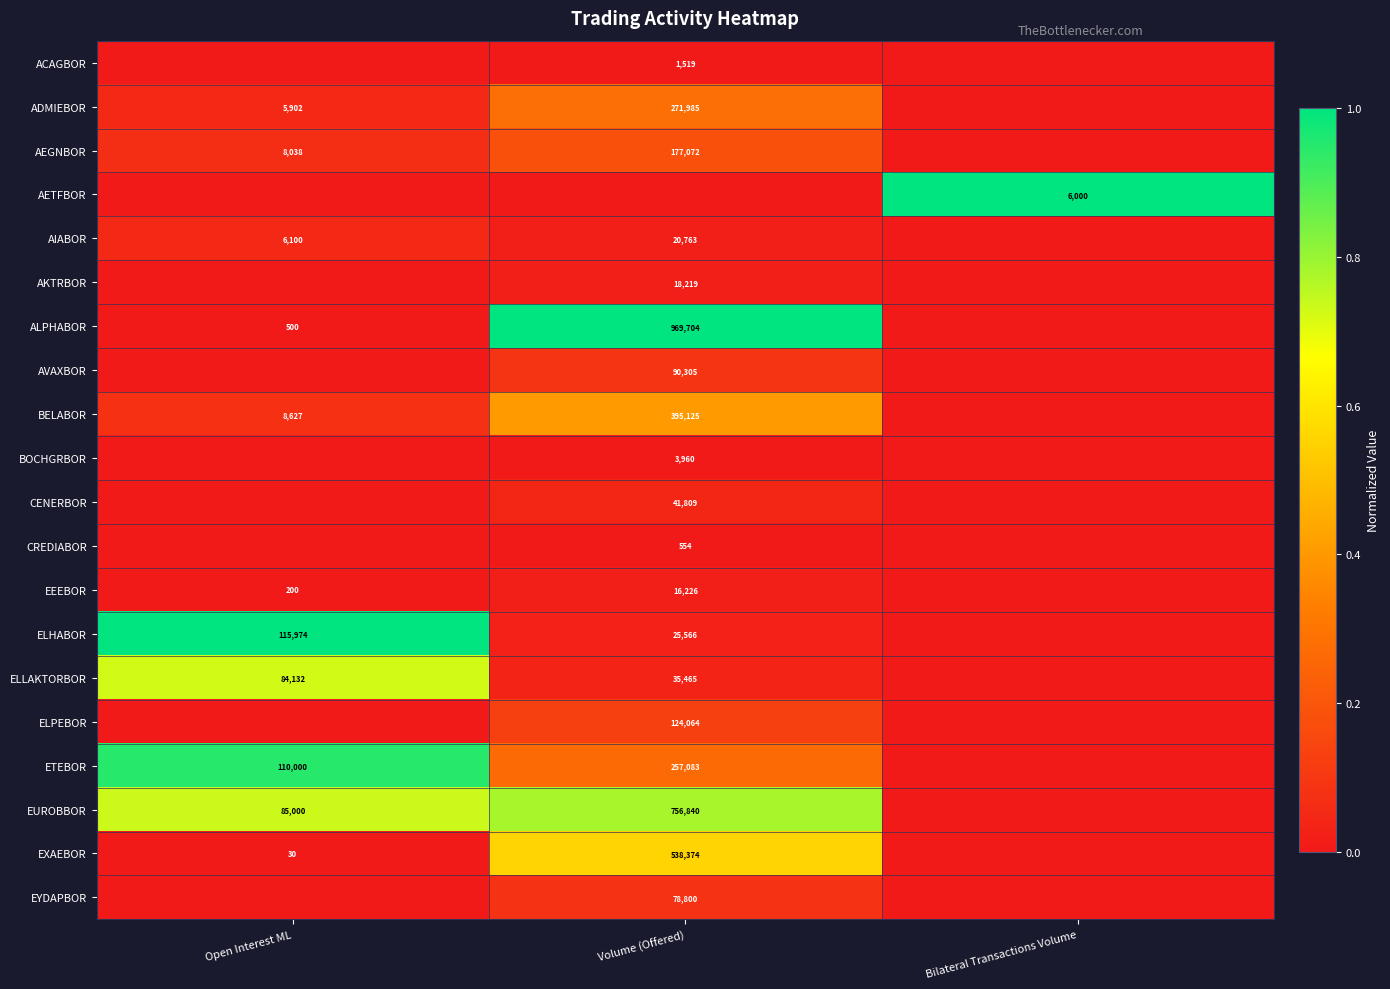

How many data points does each series have?

3